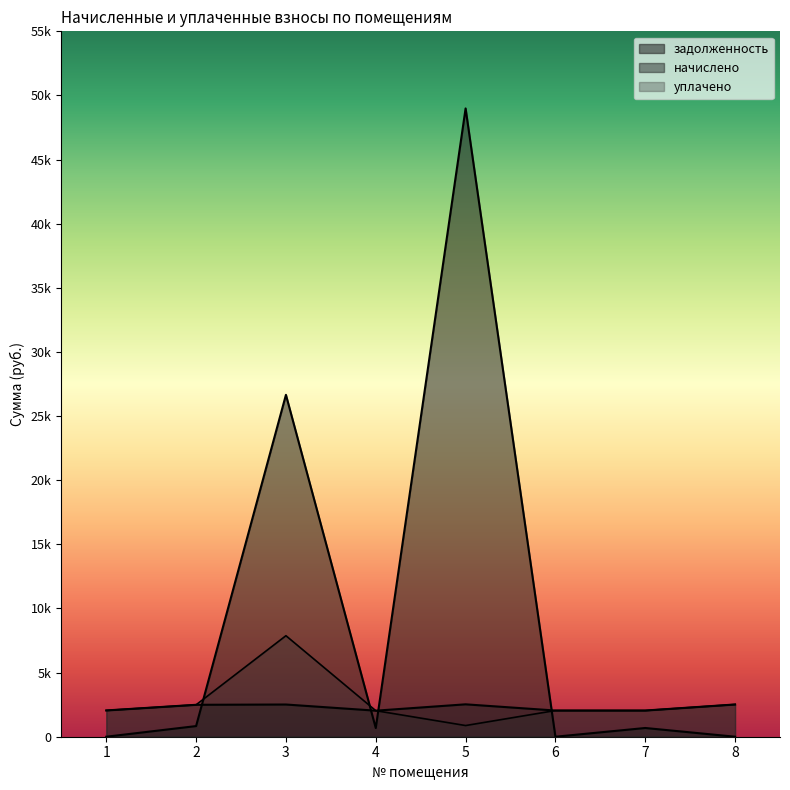

What is the difference between the highest and lowest values at 3?

24146.7